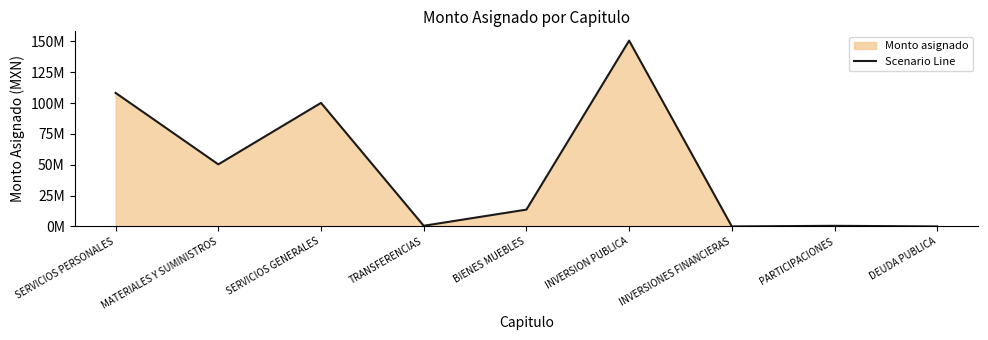

Where does the data first go above 13648946?

SERVICIOS PERSONALES